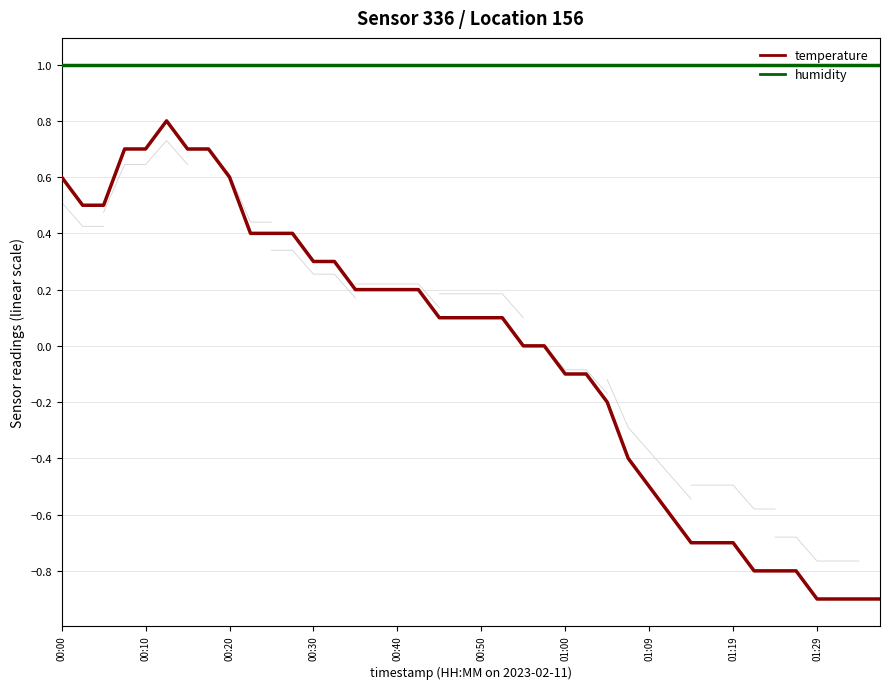

What are all the series names shown in the legend?

temperature, humidity